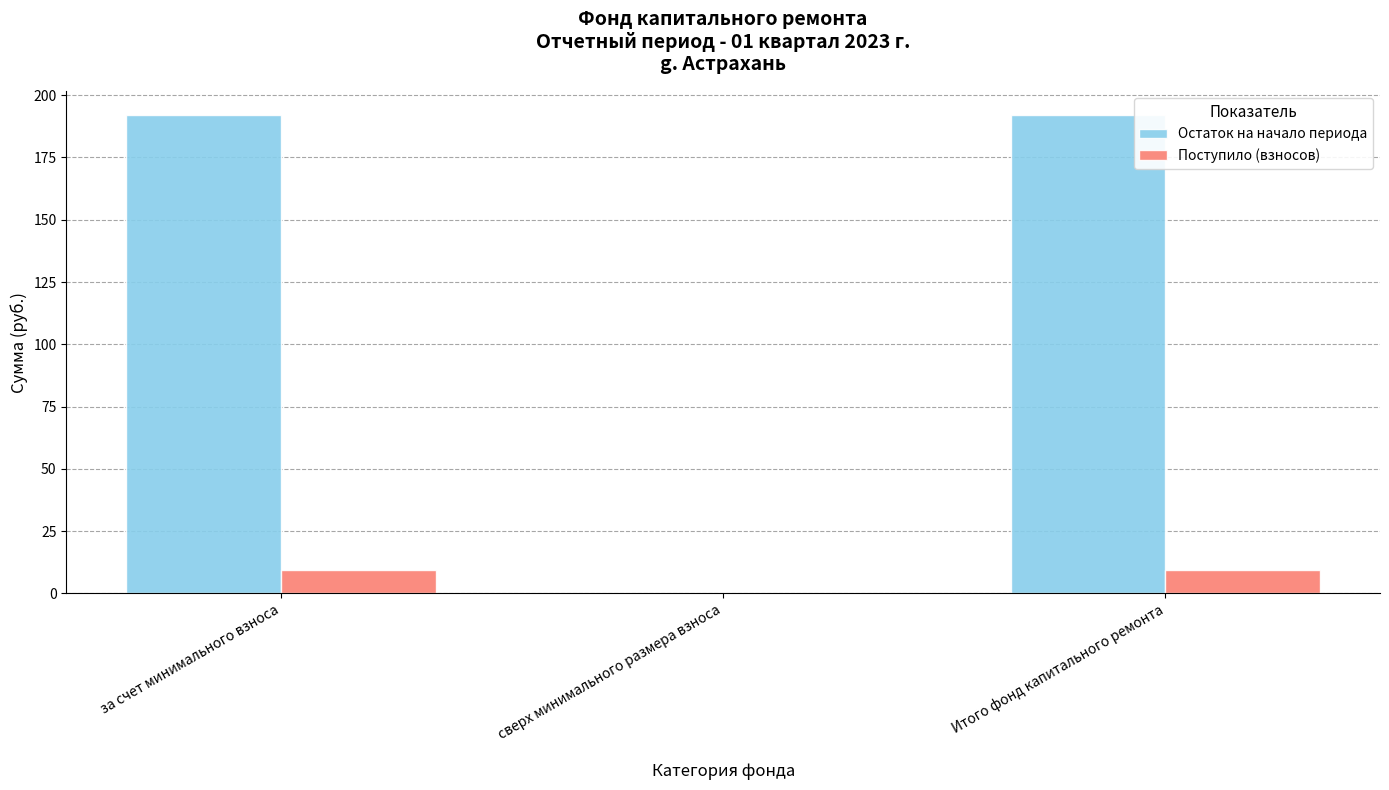

True or false: Остаток на начало периода has a value of 113.8 at за счет минимального взноса.

False